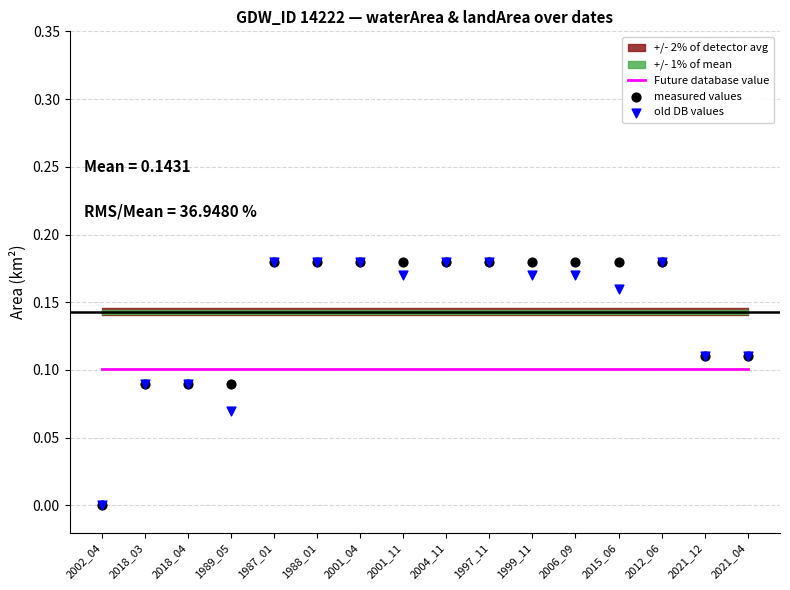

Is the value of old DB values at 2001_04 greater than the value of measured values at 2021_04?

Yes